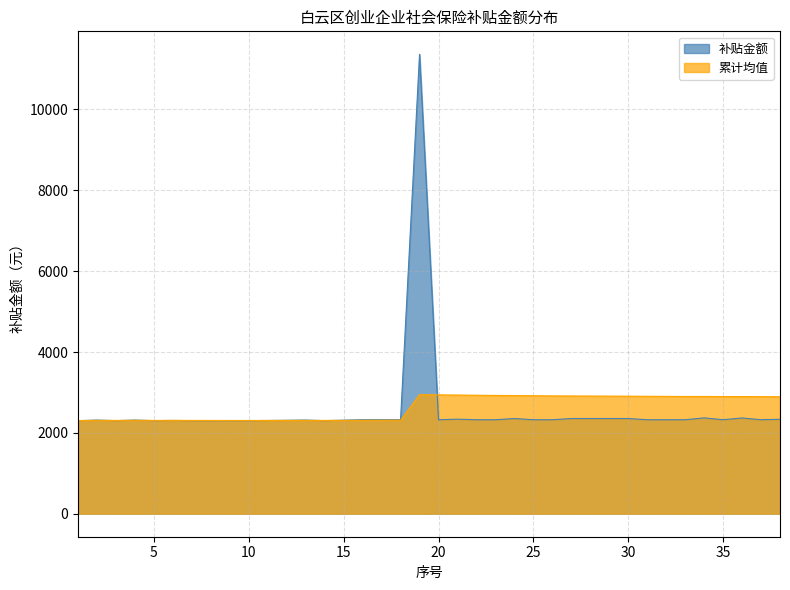

What is the minimum value shown in the chart?

2302.9